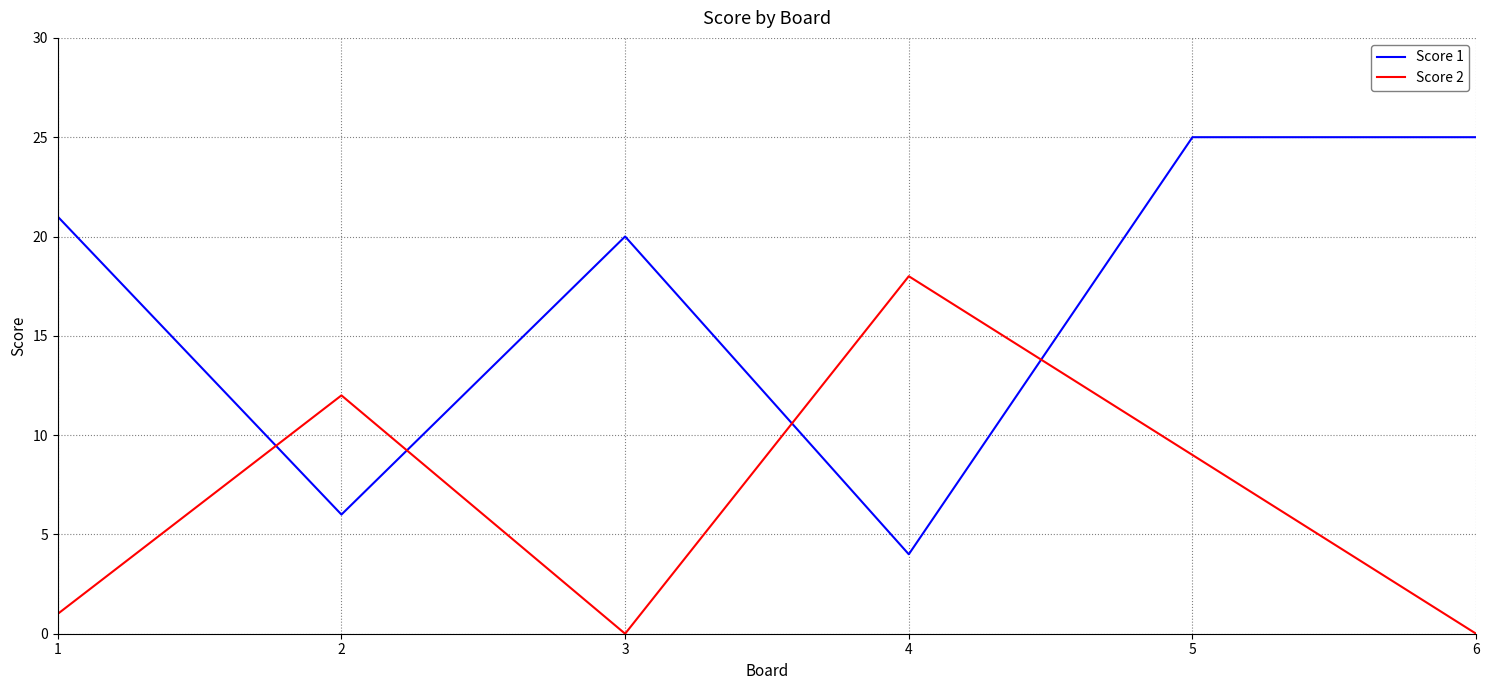

Where does the Score 2 series first go above 9?

2